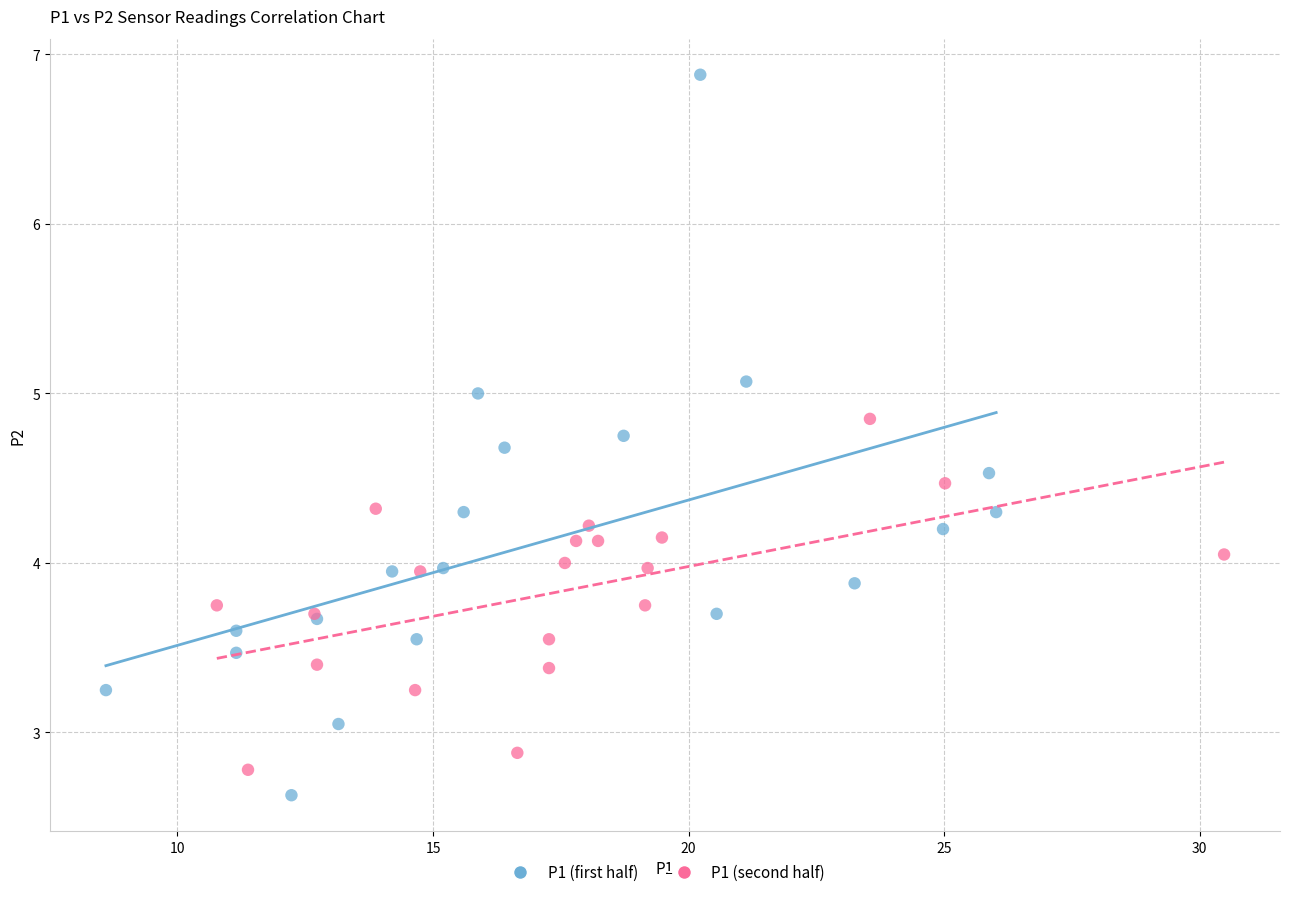

Which series has the widest spread of Y values?

P1 (first half)